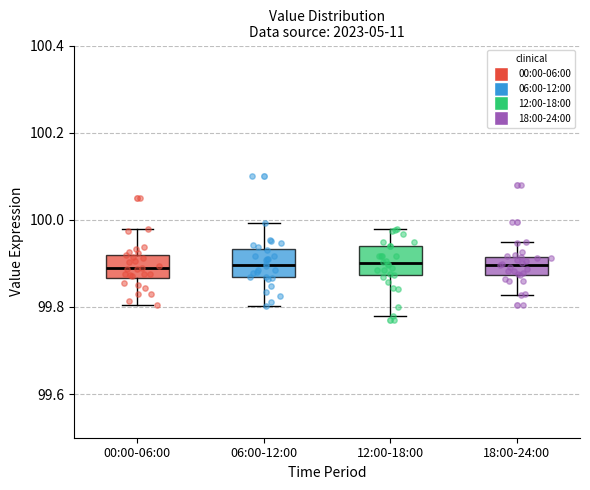

Reading left to right, read every box against the y-axis: the position of its median line, the range the box covers, and the ends of its whiskers. The values are not printed on the chart, so give them approximately, as read against the axis.

00:00-06:00: median 99.88, box 99.86 to 99.92, whiskers 99.80 to 99.98
06:00-12:00: median 99.90, box 99.86 to 99.94, whiskers 99.80 to 100.00
12:00-18:00: median 99.90, box 99.88 to 99.94, whiskers 99.78 to 99.98
18:00-24:00: median 99.90, box 99.88 to 99.92, whiskers 99.82 to 99.94